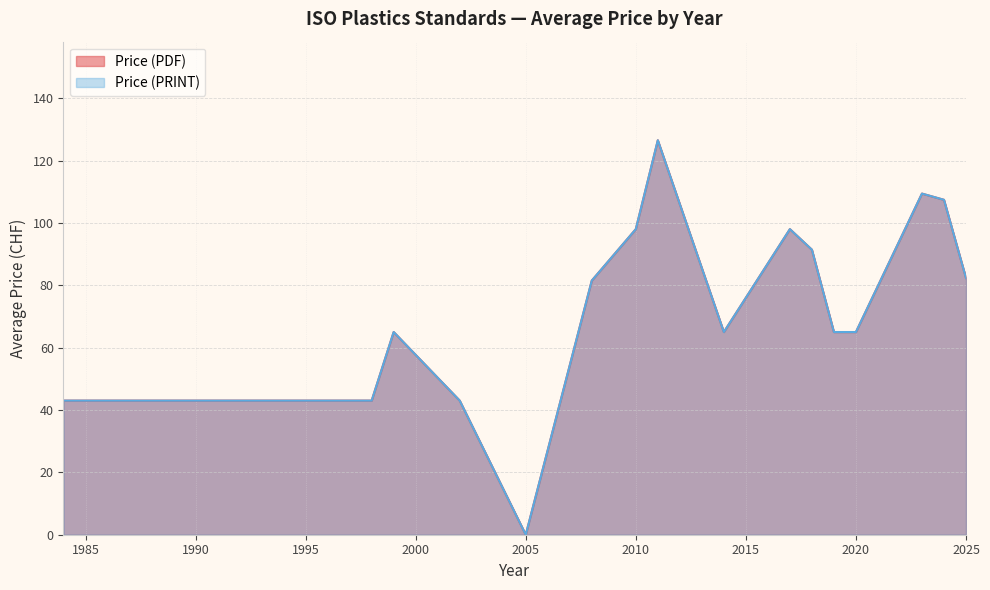

True or false: Price (PRINT) and Price (PDF) intersect in this chart.

False